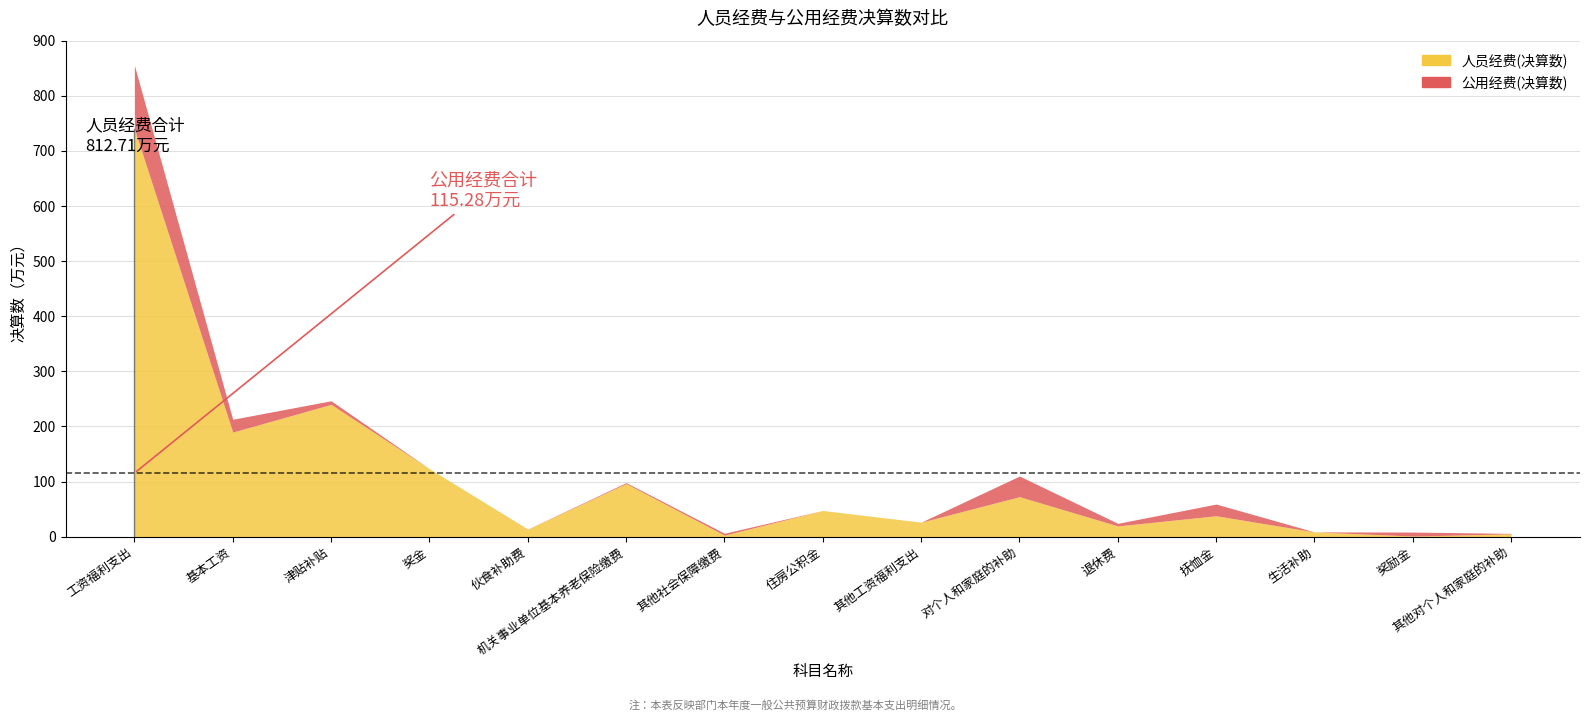

What is the label of the 12th point from the right?

奖金